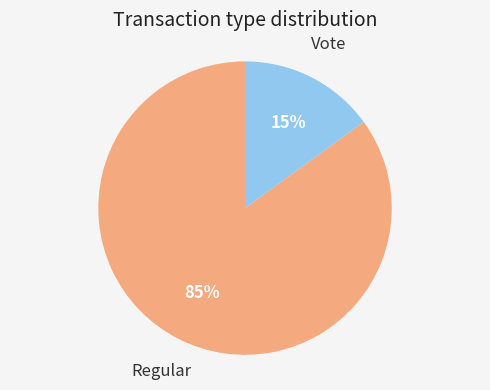

To the nearest percent, what is the difference between the largest and smallest slice percentages?

70%